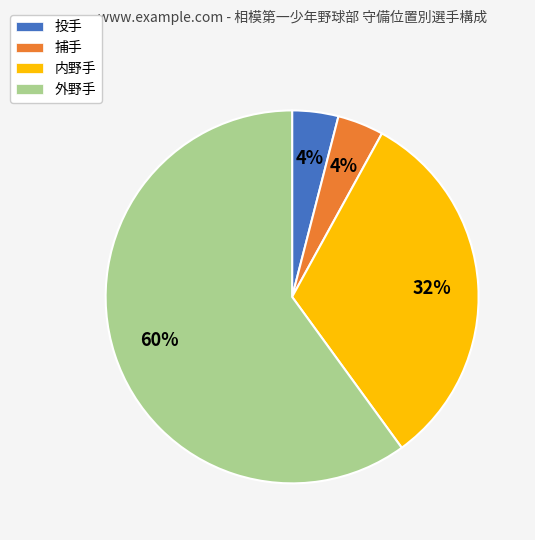

To the nearest percent, what percentage of the pie is 外野手?

60%